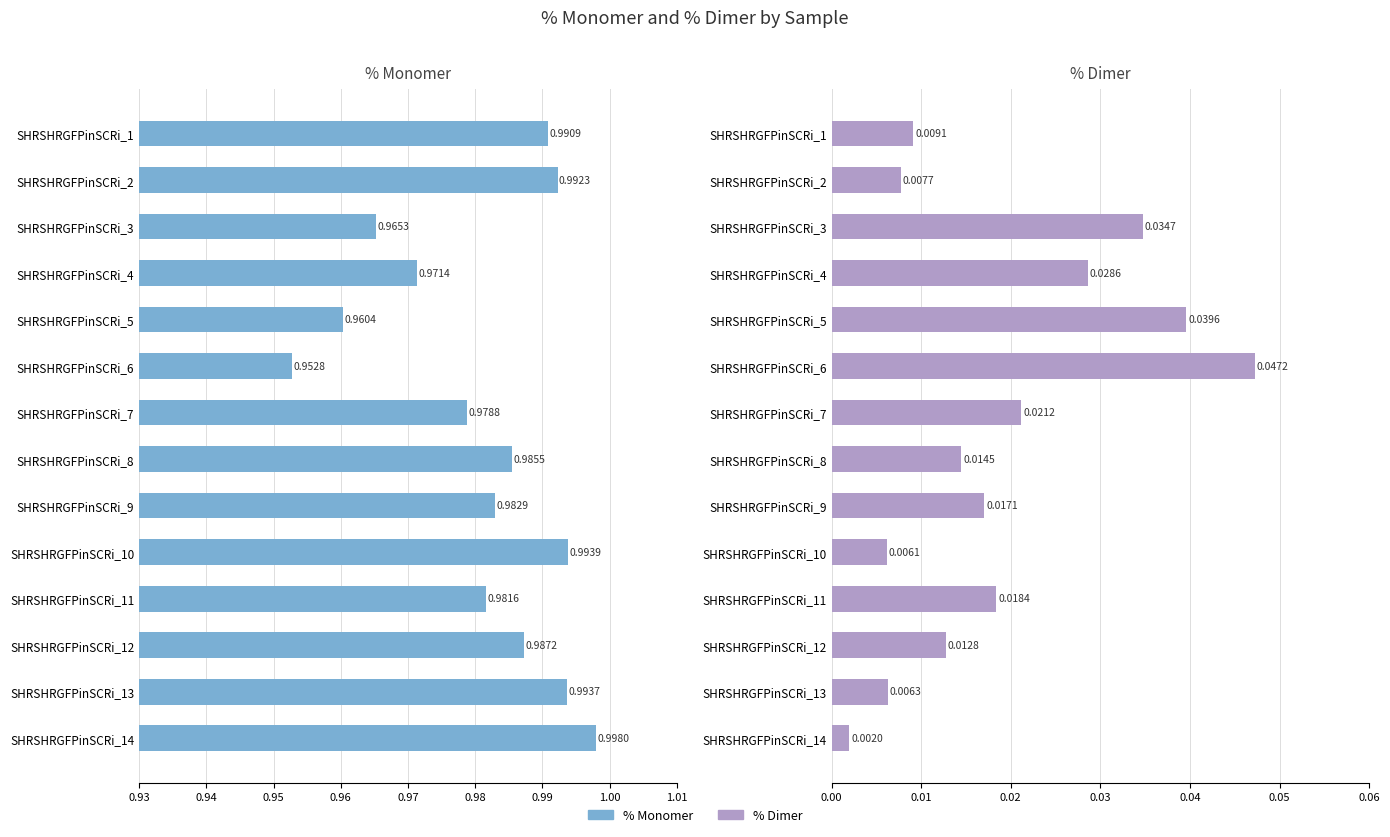

What is the highest value of the % Monomer series?

1.0